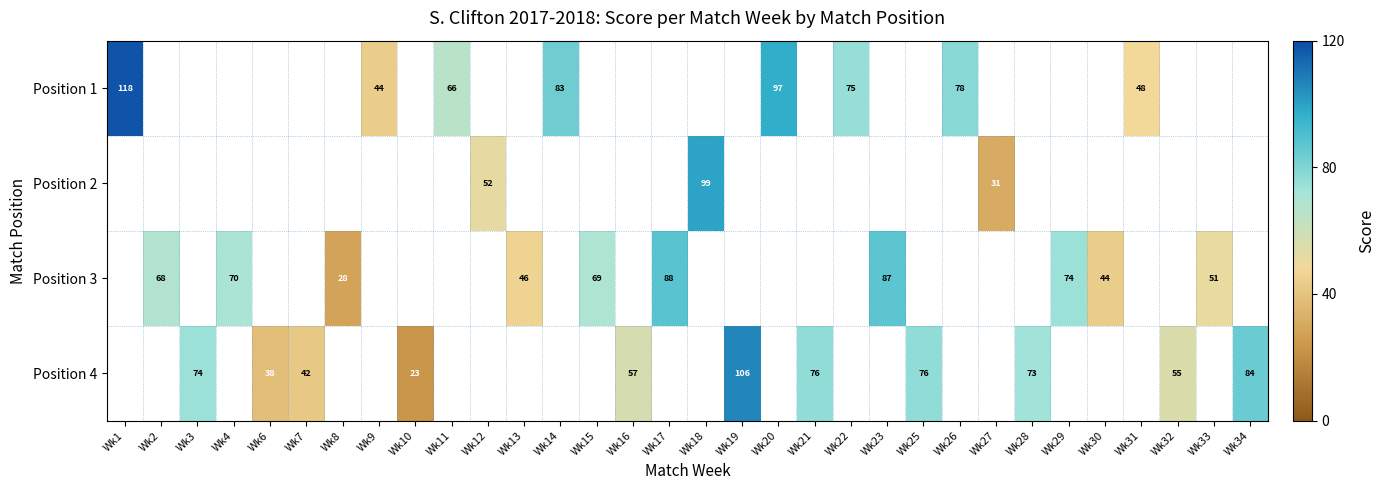

True or false: Position 1 has a value of 48 at Wk31.

True